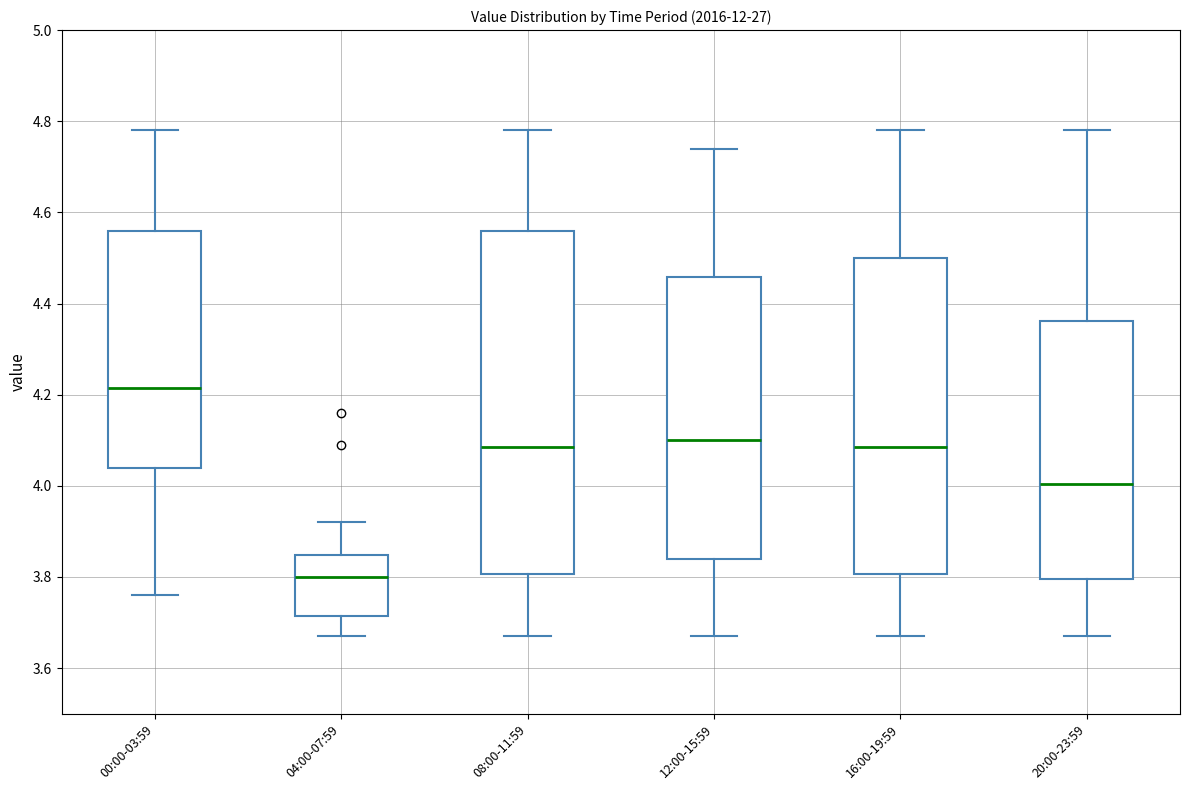

Comparing the boxes themselves (not the whiskers), which one is the tallest?

08:00-11:59